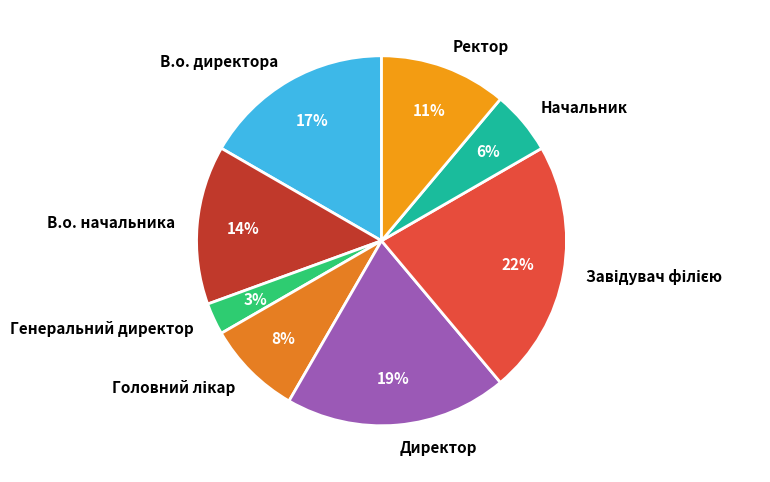

How many segments does this pie chart have?

8